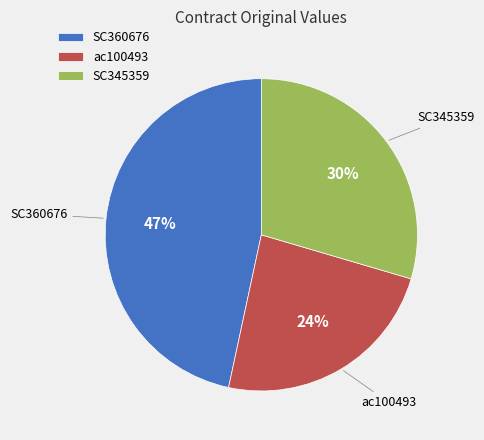

The SC345359 slice represents 30% of the pie. True or false?

True